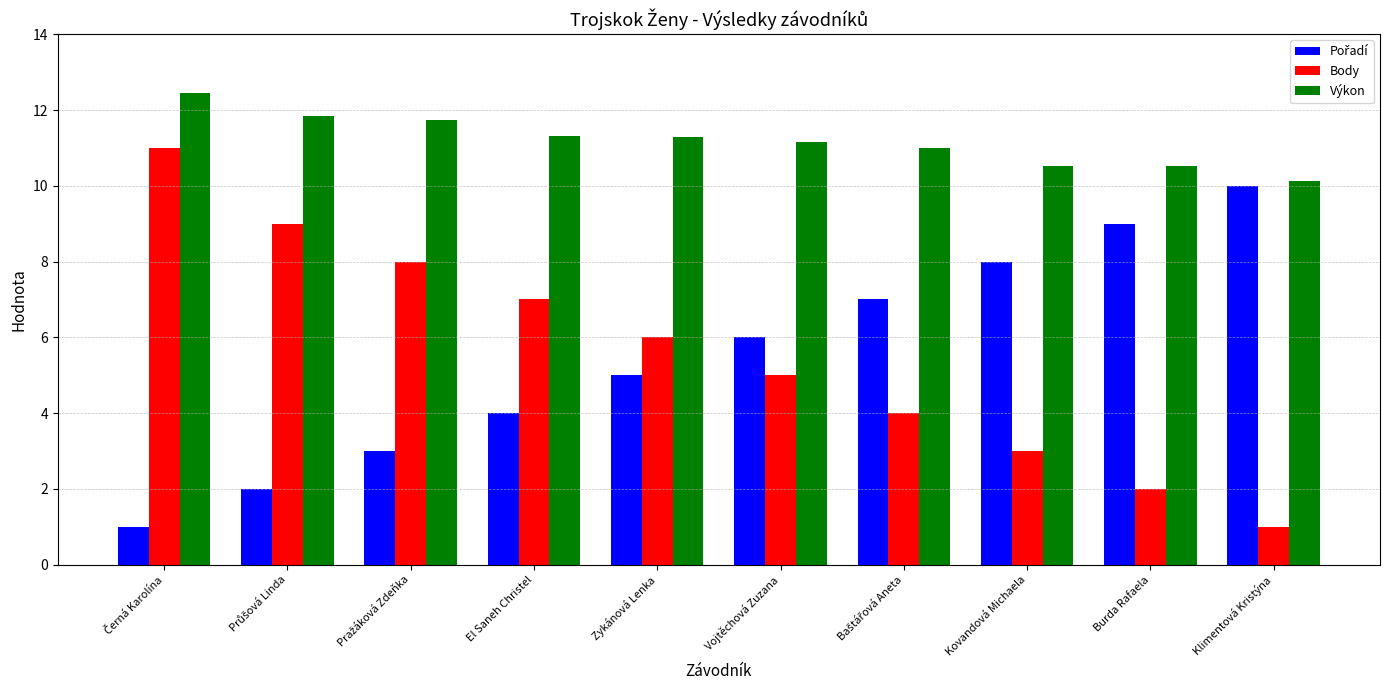

What is the sum of all Výkon values?

112.0